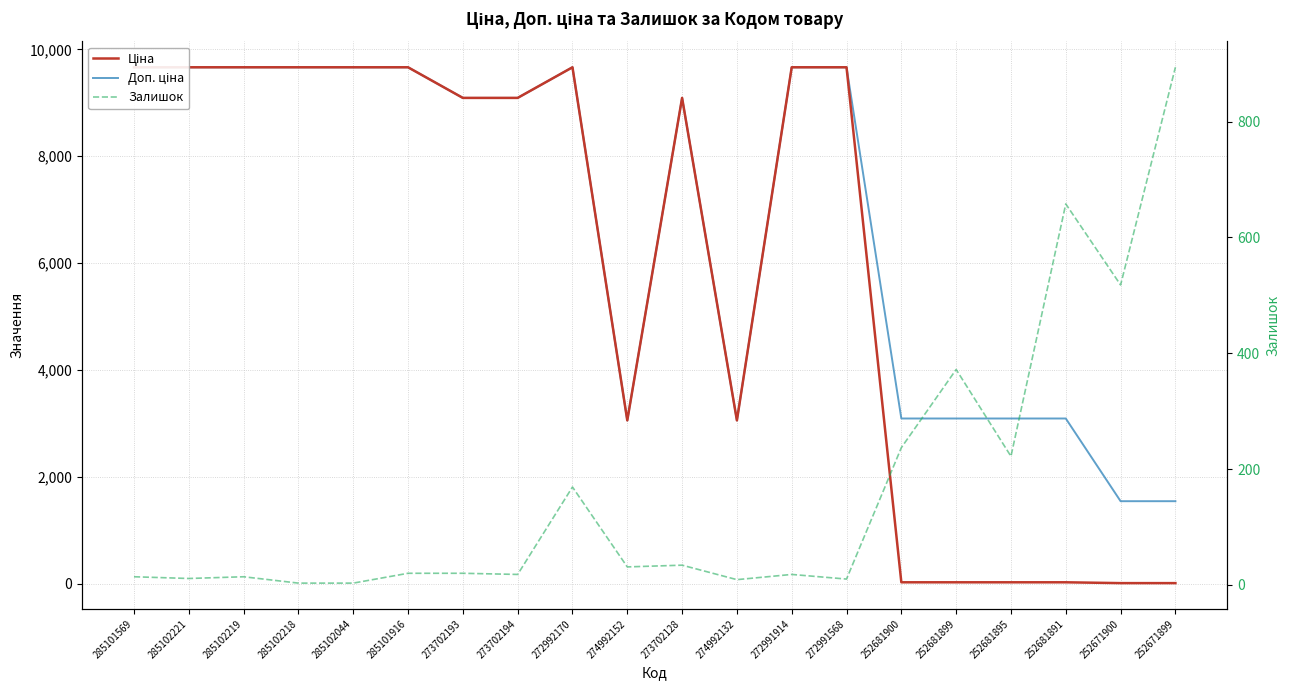

Reading left to right, transcribe all the data shown in this chart.

Ціна: 9664.7	9664.7	9664.7	9664.7	9664.7	9664.7	9092.0	9092.0	9664.7	3059.7	9092.0	3059.7	9664.7	9664.7	30.9	30.9	30.9	30.9	15.5	15.5
Доп. ціна: 9664.7	9664.7	9664.7	9664.7	9664.7	9664.7	9092.0	9092.0	9664.7	3060.0	9092.0	3060.0	9664.7	9664.7	3095.0	3095.0	3095.0	3095.0	1548.0	1548.0
Залишок: 14.0	11.0	14.0	3.0	3.0	20.0	20.0	18.0	169.0	31.0	34.0	9.0	18.0	10.0	237.0	372.0	222.0	658.0	518.0	894.0